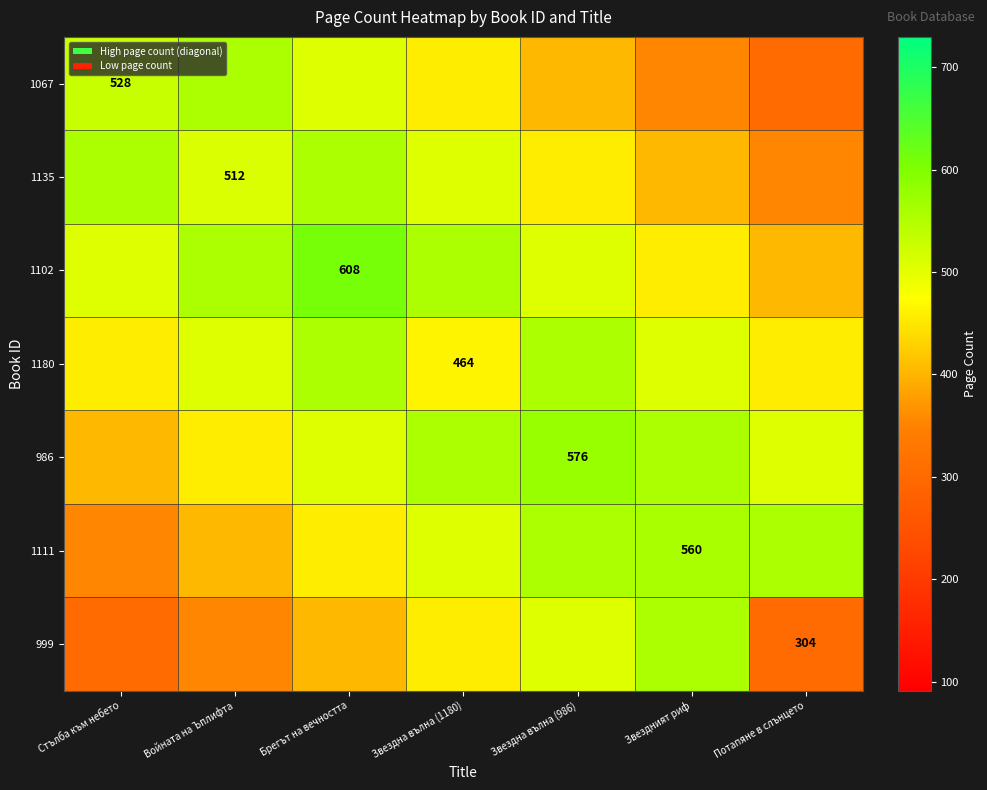

At Потапяне в слънцето, list the series in order from smallest to largest.

1067, 999, 1135, 1102, 1180, 986, 1111